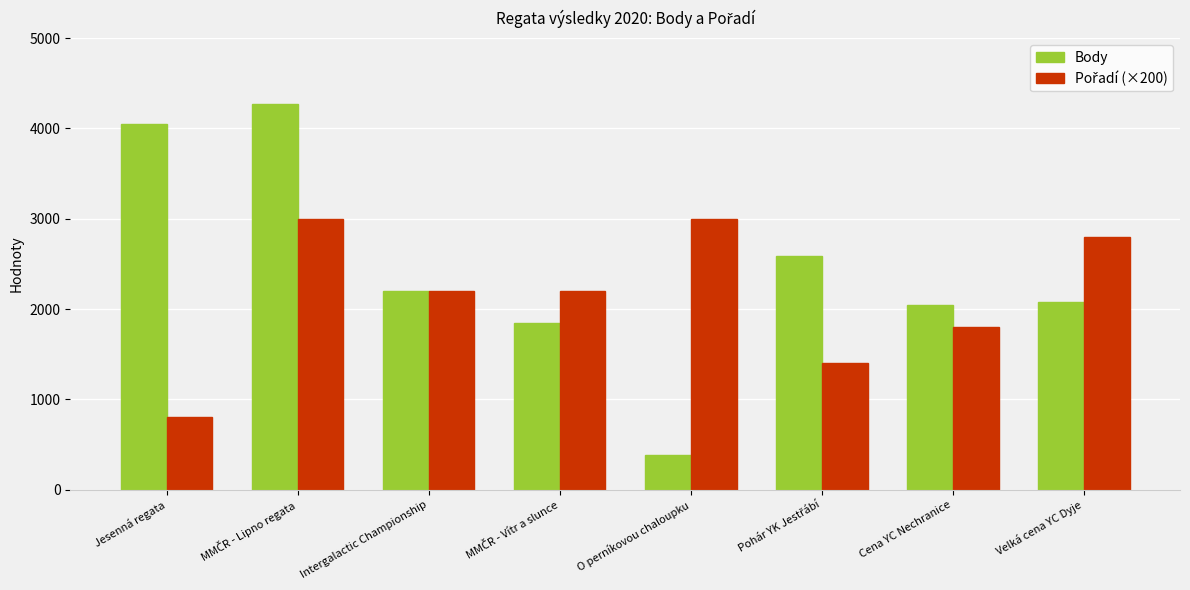

Is it true that Body equals 4047 at Jesenná regata?

True